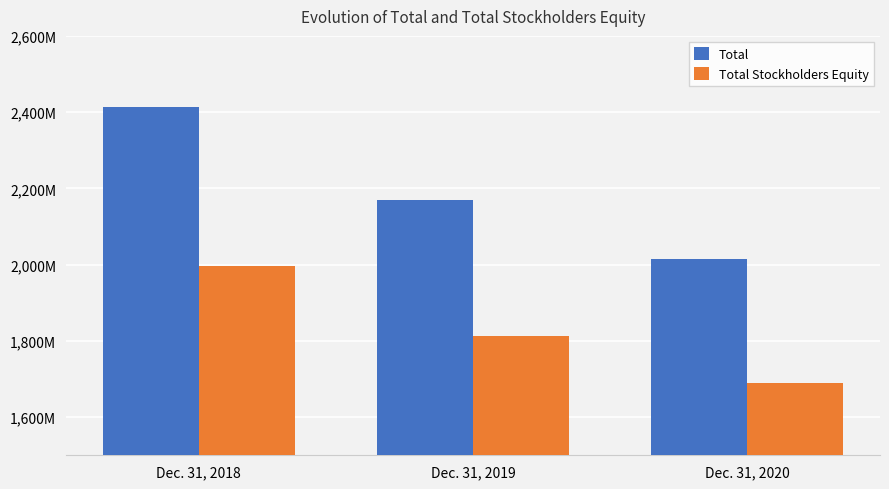

Are the bars grouped side by side (vs. stacked)?

Yes